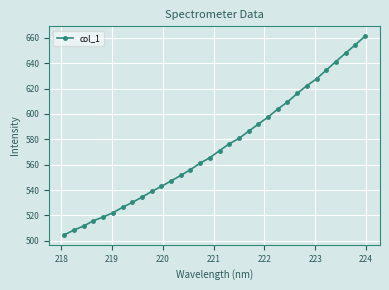

What is the value of the 25th point from the left?

616.1